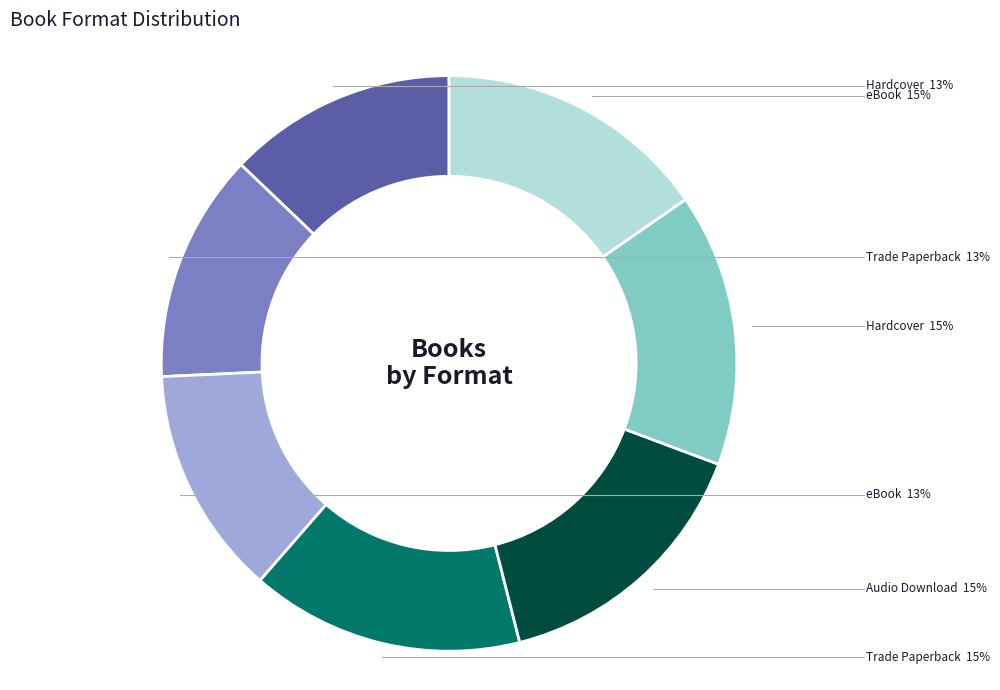

Is there any slice that represents more than half of the pie?

No